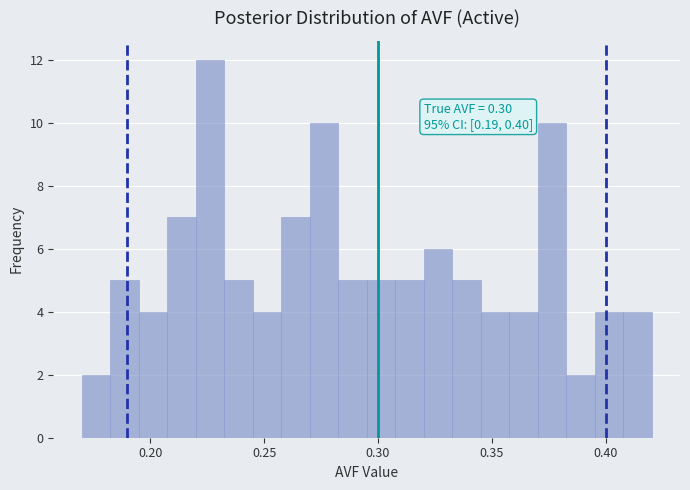

Around what value on the x-axis is the tallest bar? Give the approximate position of its centre, as read against the axis.

0.225